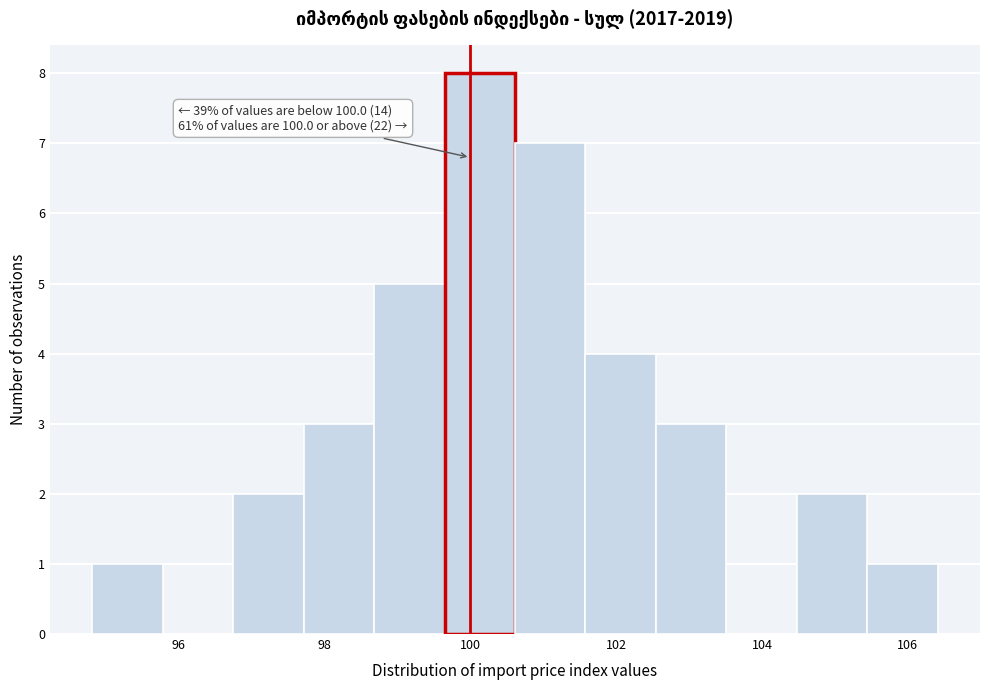

Which range on the x-axis has the tallest bar?

99.6 to 100.6